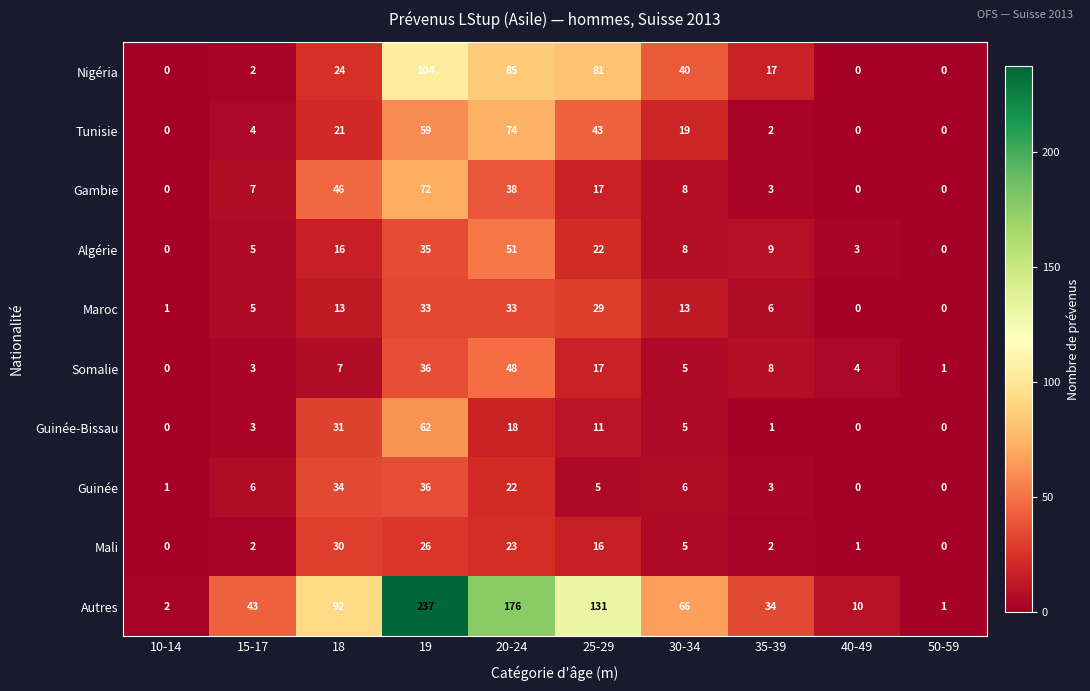

At which category is the sum across all series the highest?

19